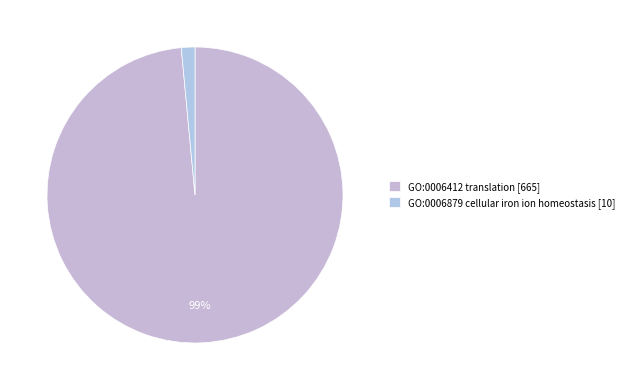

Is it true that GO:0006412 translation is 99% of the pie?

True